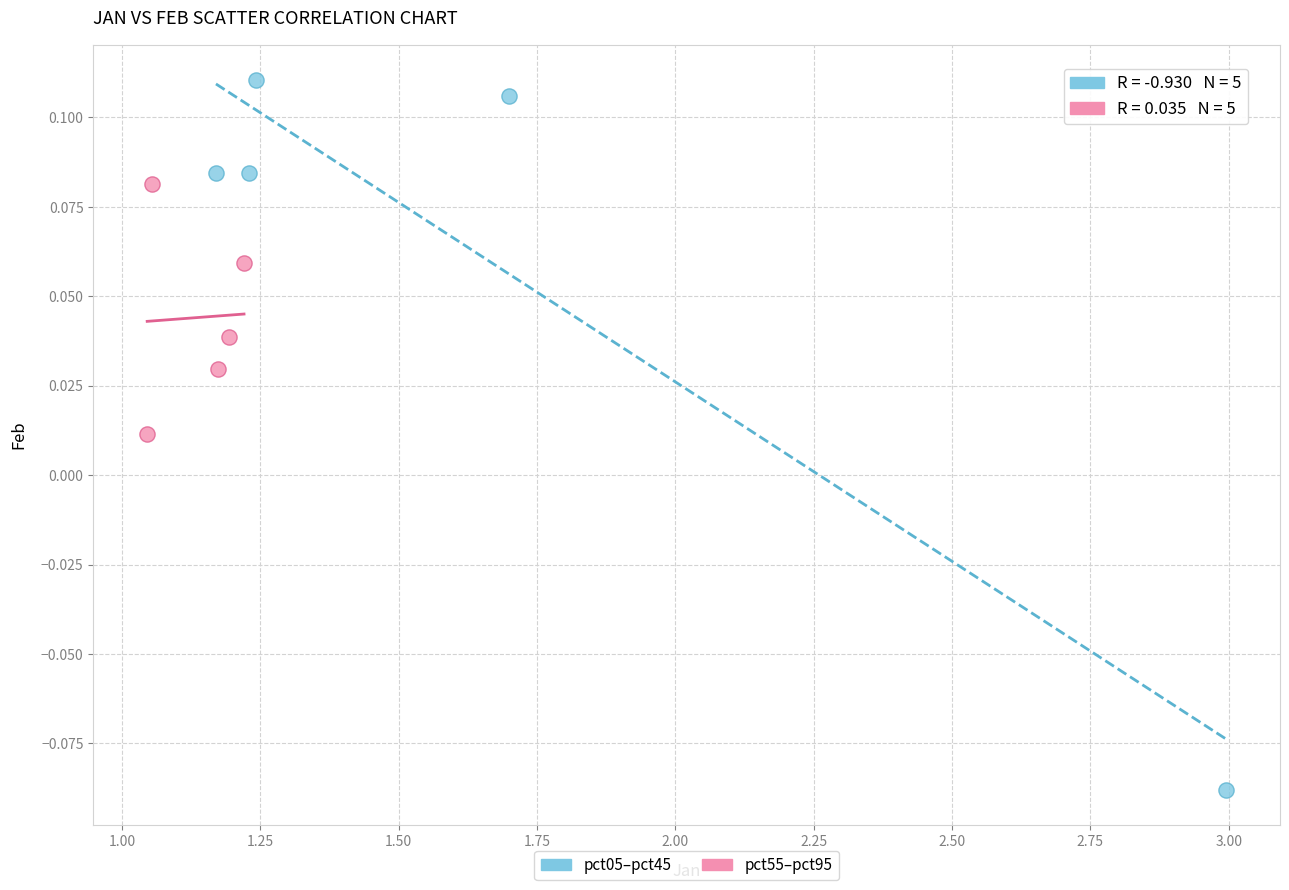

What are all the series names shown in the legend?

pct05–pct45, pct55–pct95